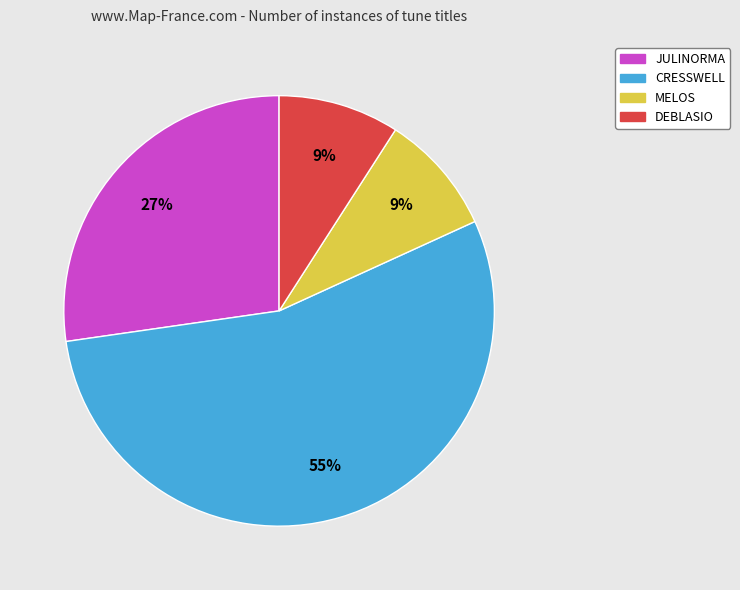

To the nearest percent, what is the average slice percentage?

25%